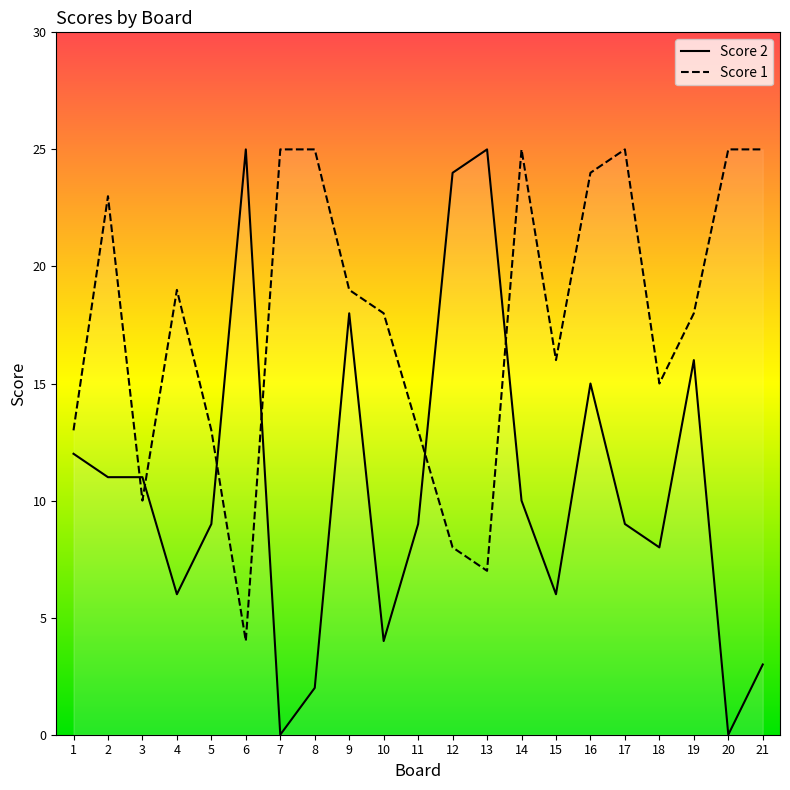

What is the sum of all Score 1 values?

370